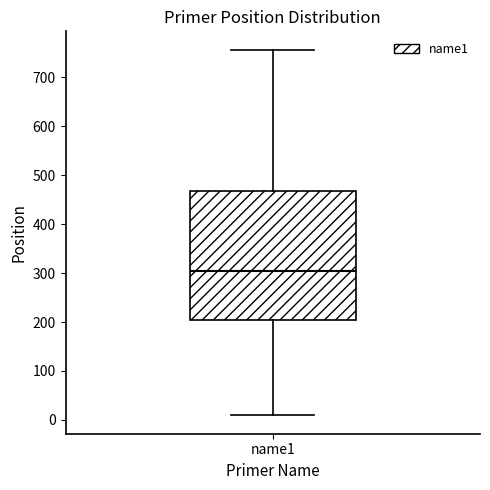

Where does the upper whisker of the box for name1 end on the y-axis? The values are not printed on the chart, so give them approximately, as read against the axis.

760